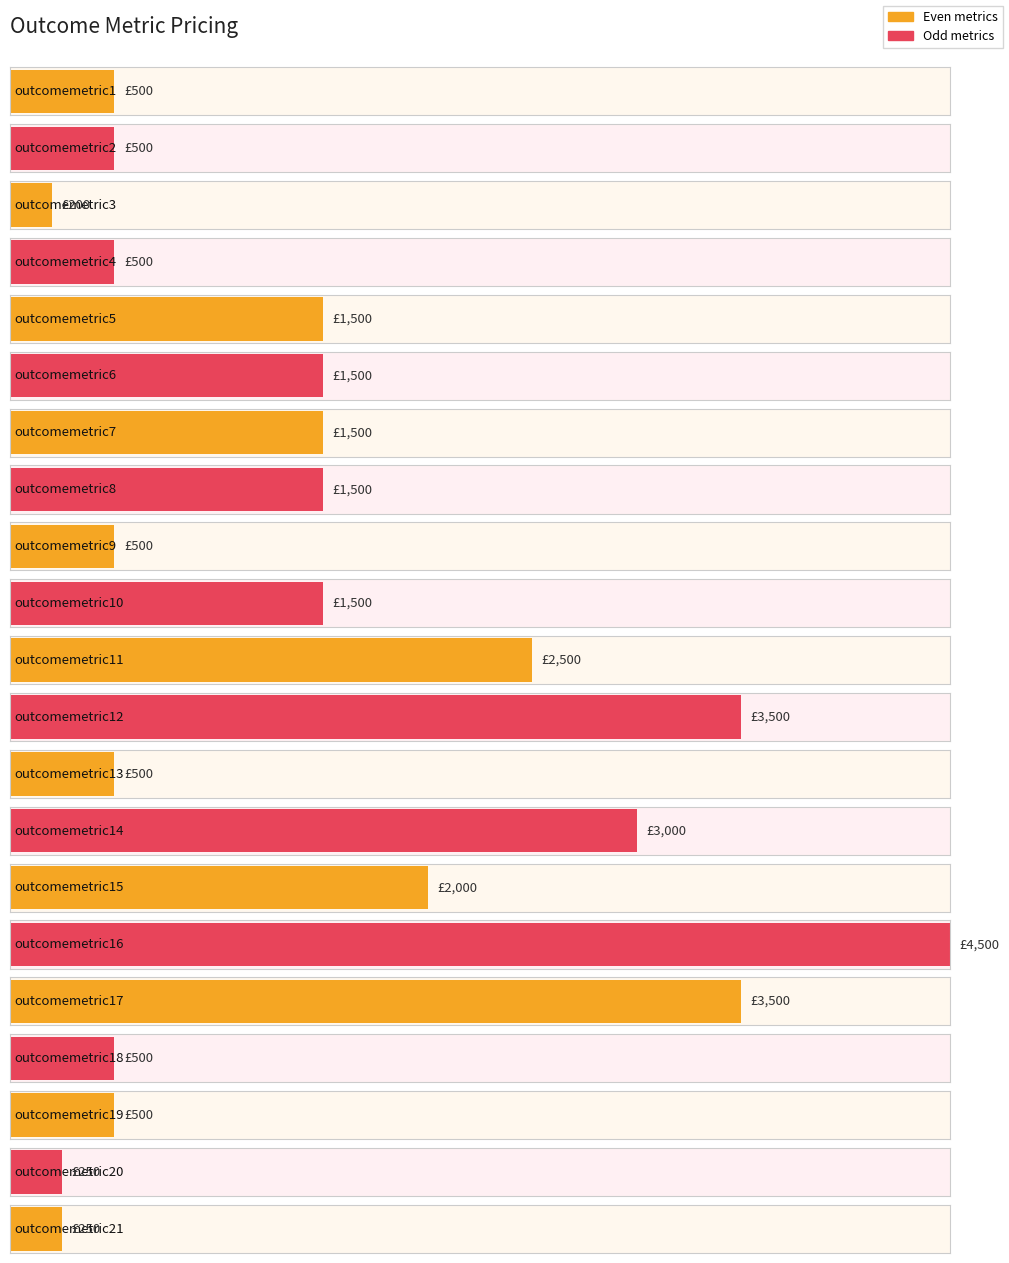

Between outcomemetric11 and outcomemetric19, which is larger?

outcomemetric11